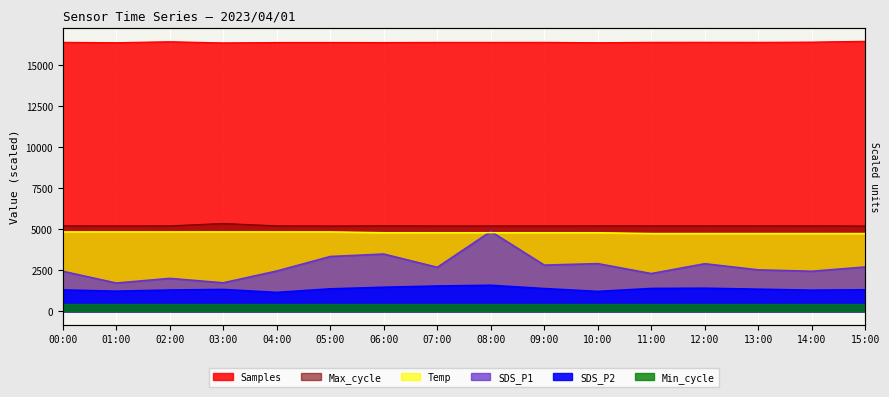

What is the difference between the second highest and second lowest values in the Samples series?

58.3